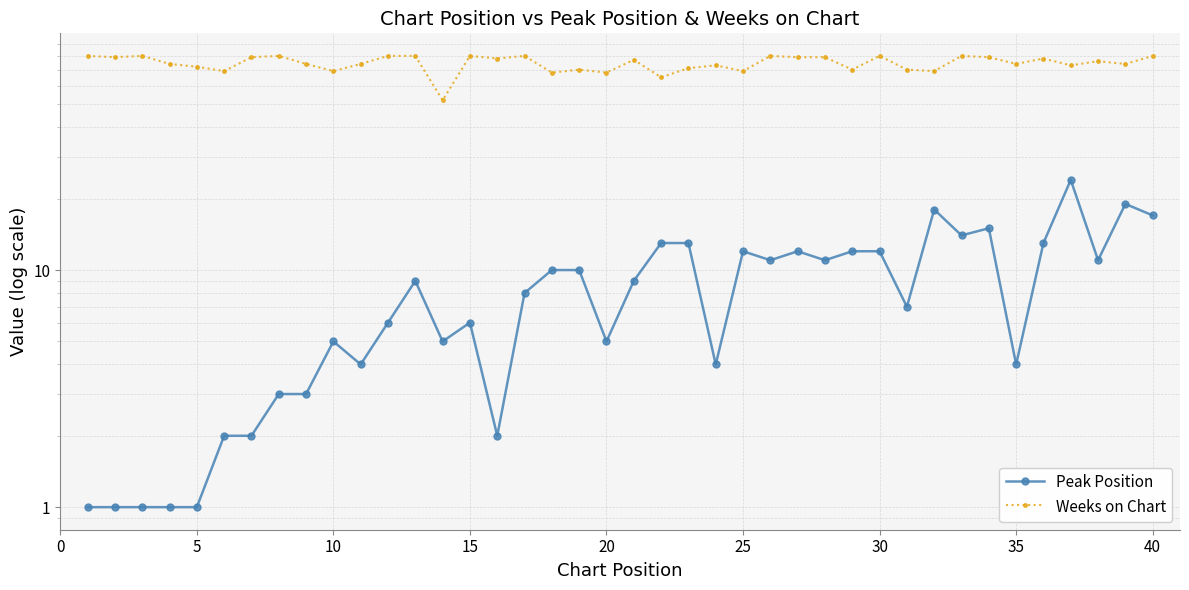

True or false: Peak Position and Weeks on Chart cross at least once.

False